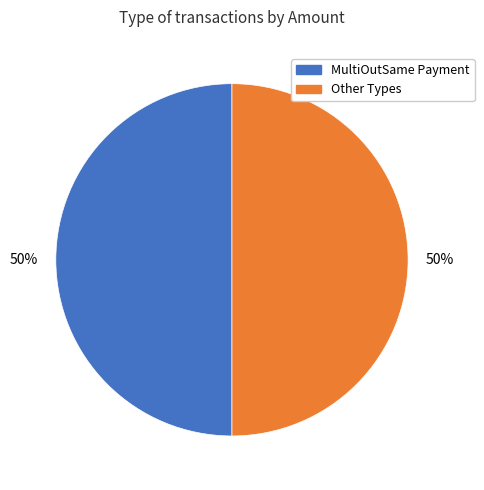

How many slices are in this pie chart?

2